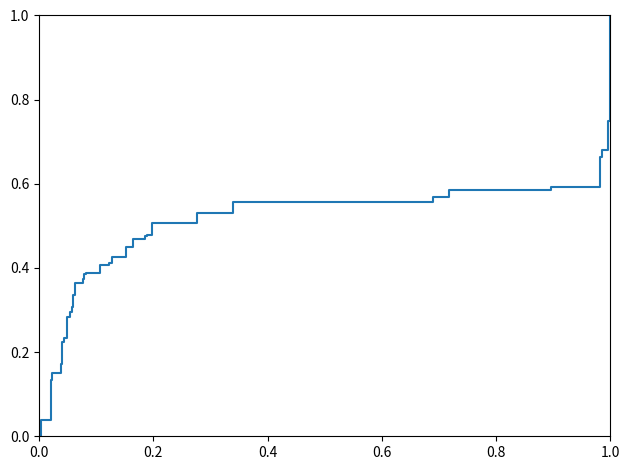

What is the greatest value displayed?

1.0